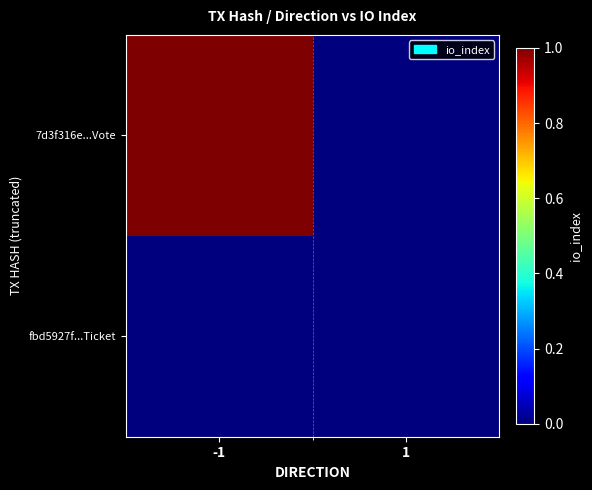

Reading left to right, extract all data points from this chart.

7d3f316e...Vote: -1=1	1=0
fbd5927f...Ticket: -1=0	1=0